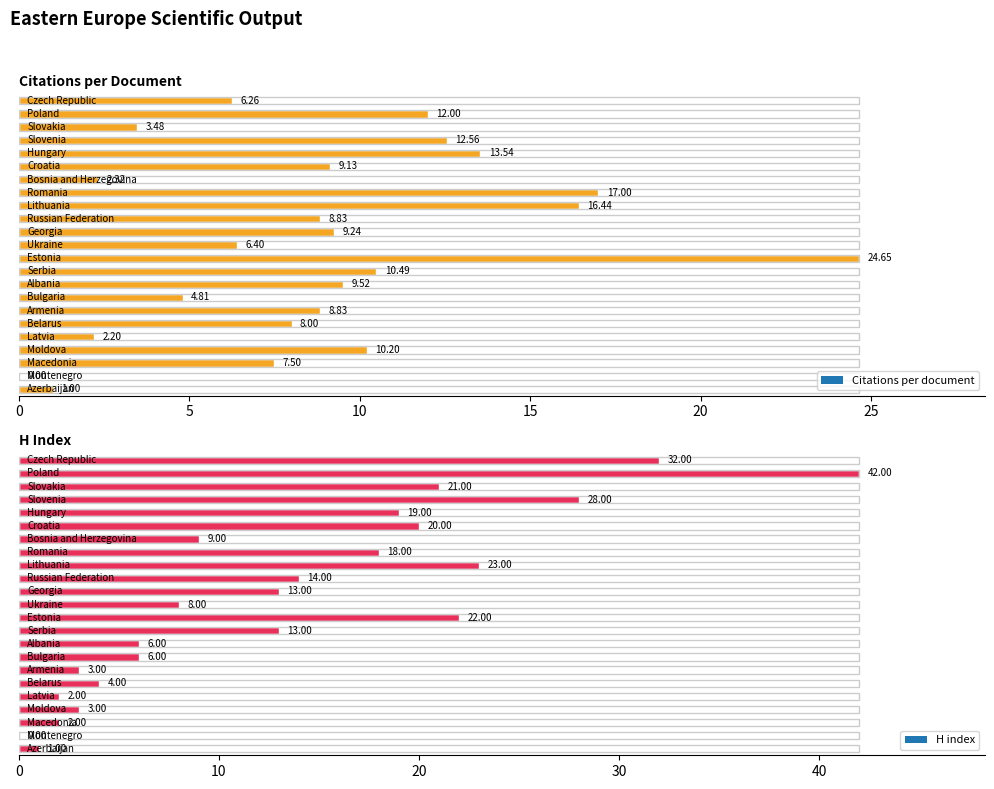

Rank the categories by Citations per document value from lowest to highest.

Montenegro, Azerbaijan, Latvia, Bosnia and Herzegovina, Slovakia, Bulgaria, Czech Republic, Ukraine, Macedonia, Belarus, Armenia, Russian Federation, Croatia, Georgia, Albania, Moldova, Serbia, Poland, Slovenia, Hungary, Lithuania, Romania, Estonia